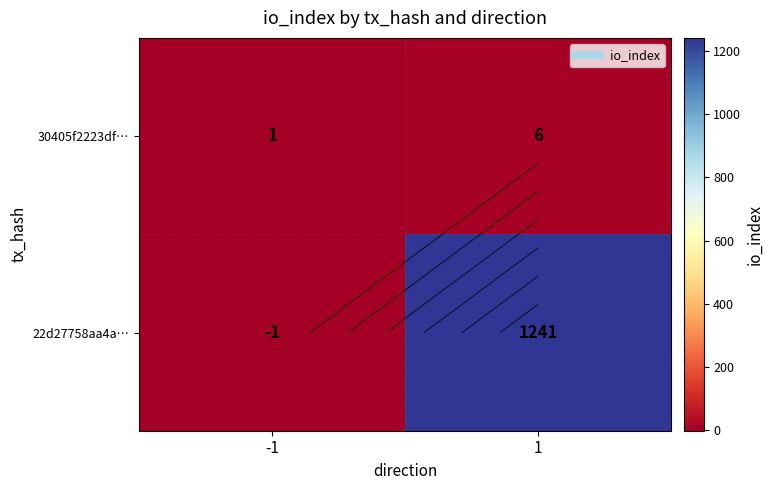

Rank the series by their maximum value, from lowest to highest.

30405f2223df…, 22d27758aa4a…